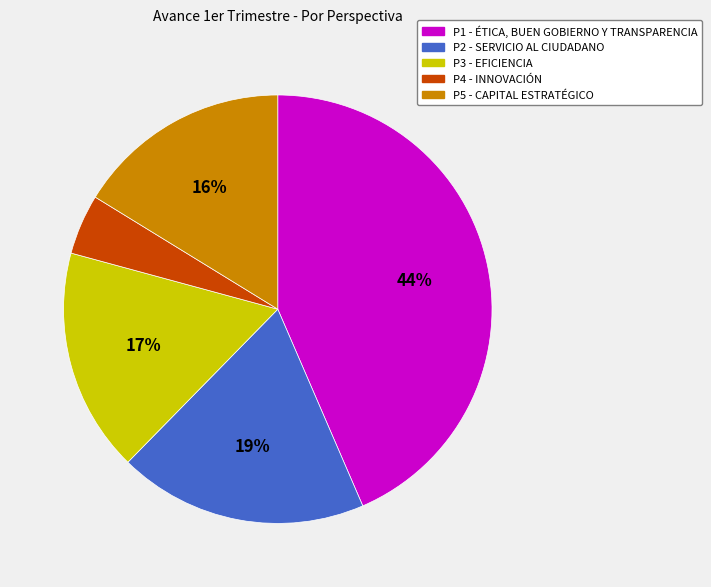

Does P2 - SERVICIO AL CIUDADANO account for over 50% of the chart?

No